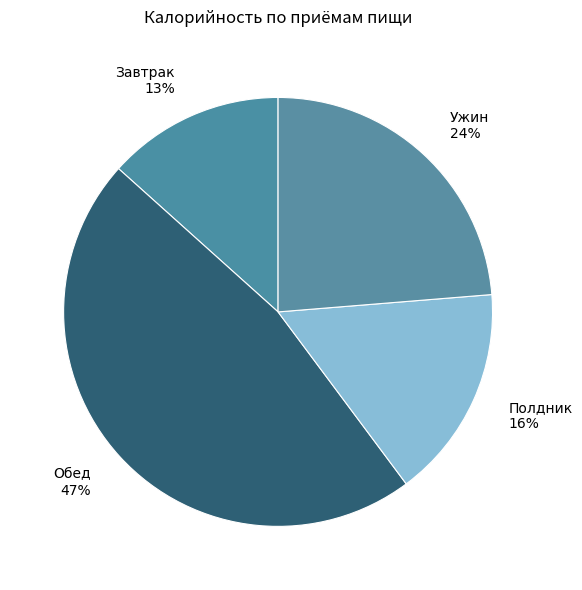

Is the sum of Ужин 24% and Завтрак 13% greater than half?

No